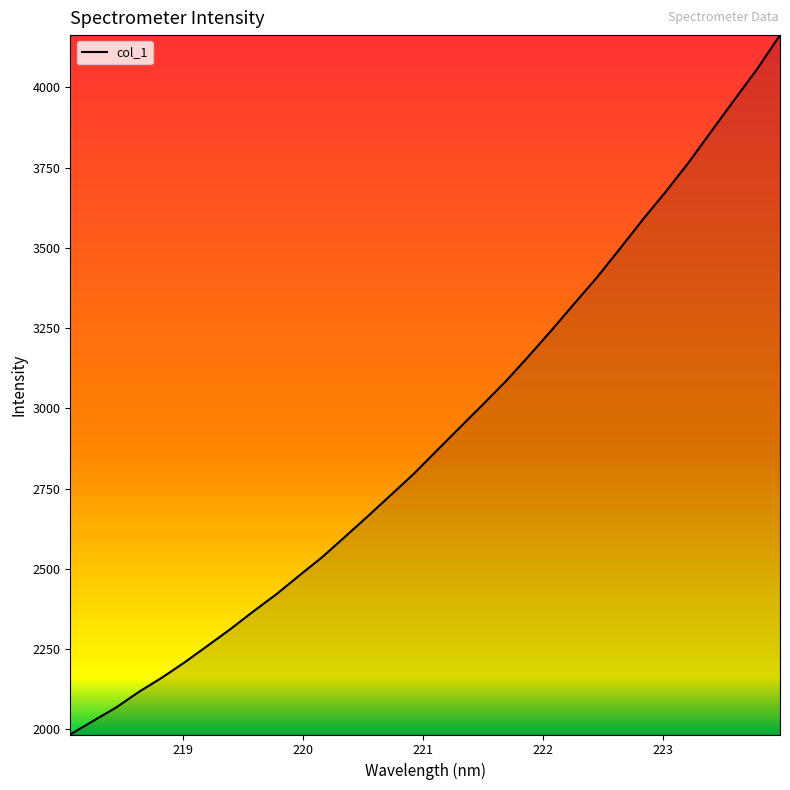

What is the smallest value displayed?

1983.9